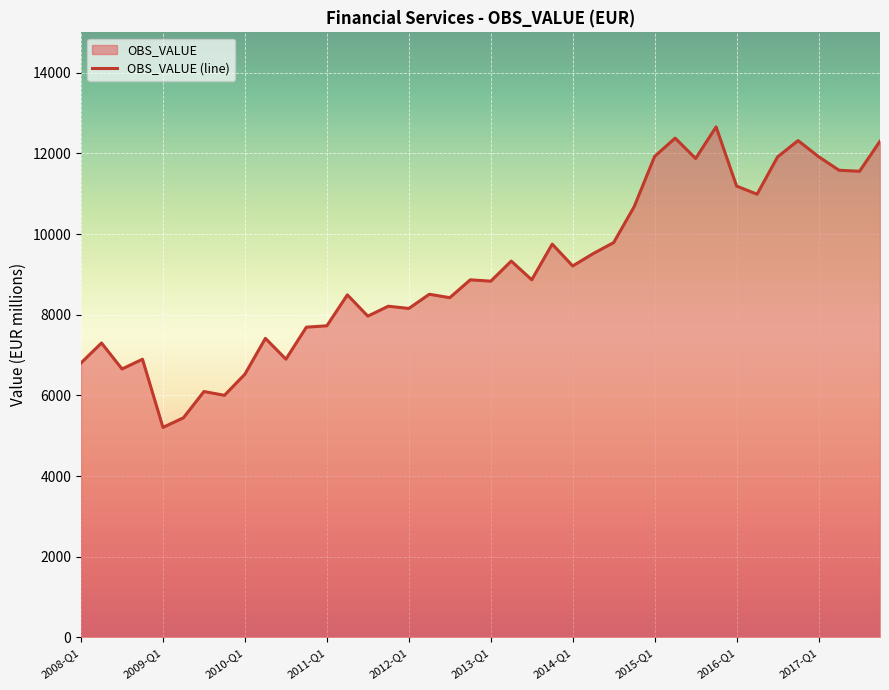

What is the value of the 18th point from the left?

8508.0